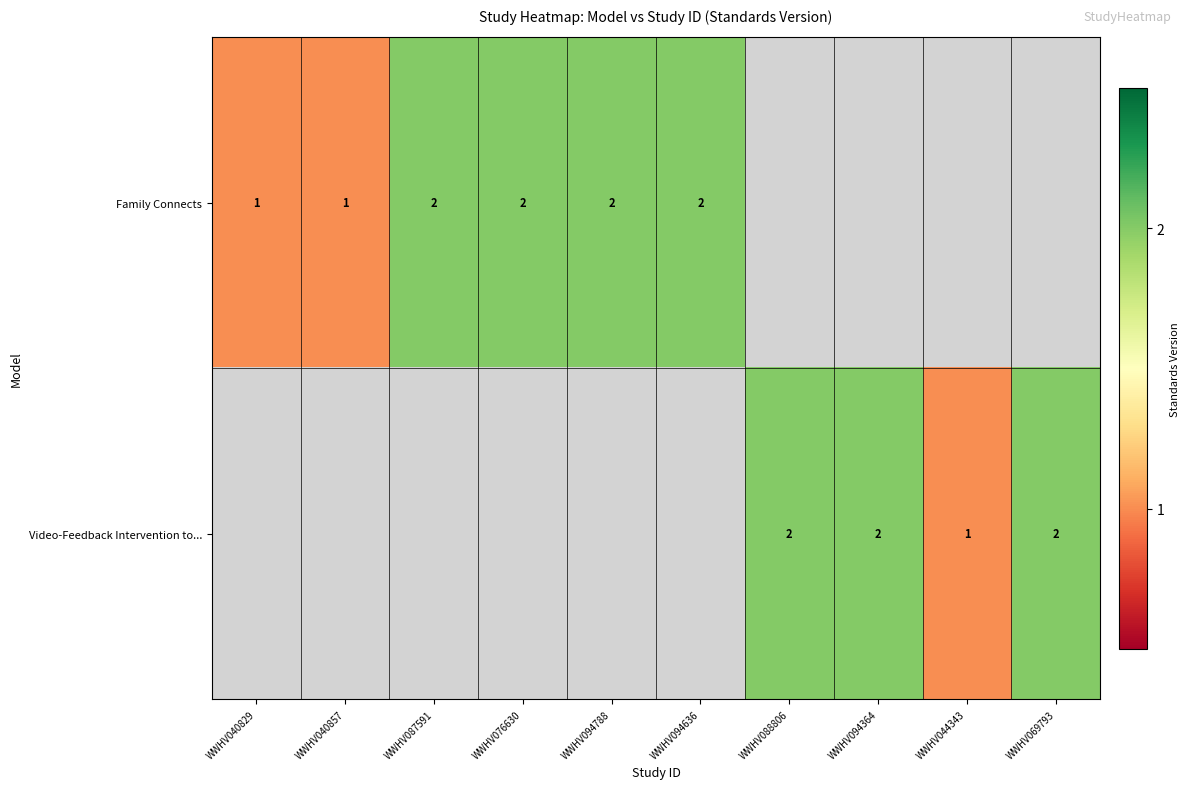

Is it true that Family Connects equals 1 at WWHV094788?

False